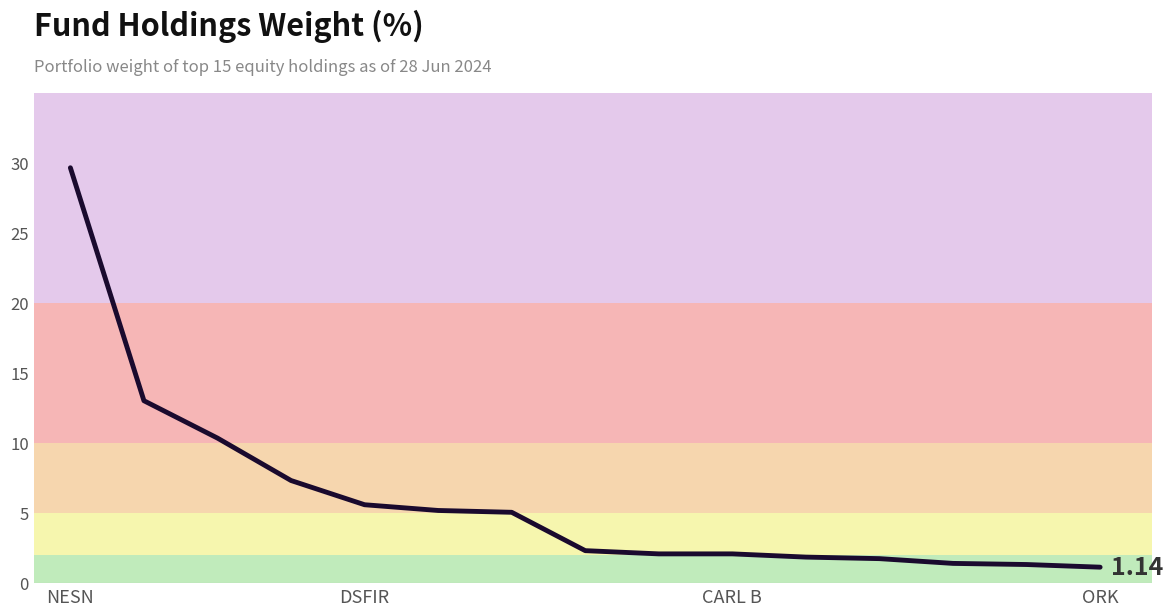

What is the difference between the maximum and minimum values?

28.5